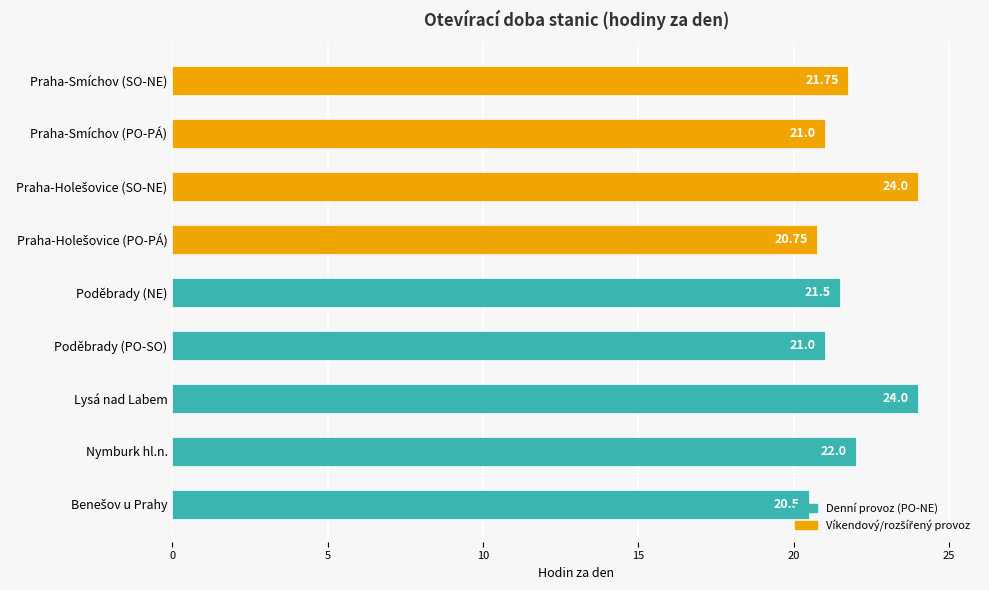

What is the smallest value displayed?

20.5